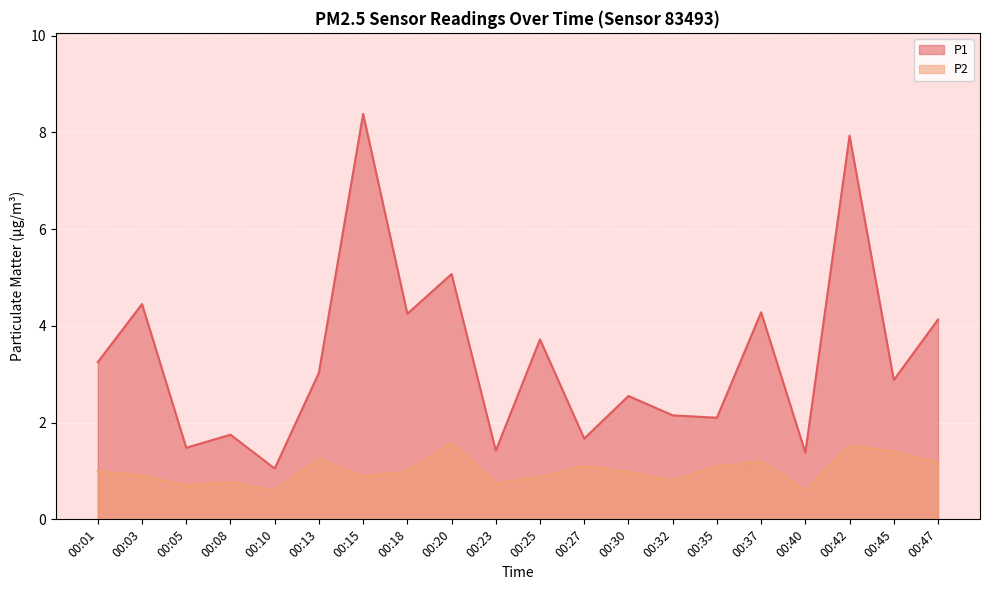

What is the value of the P2 point at the 20th from the left?

1.2